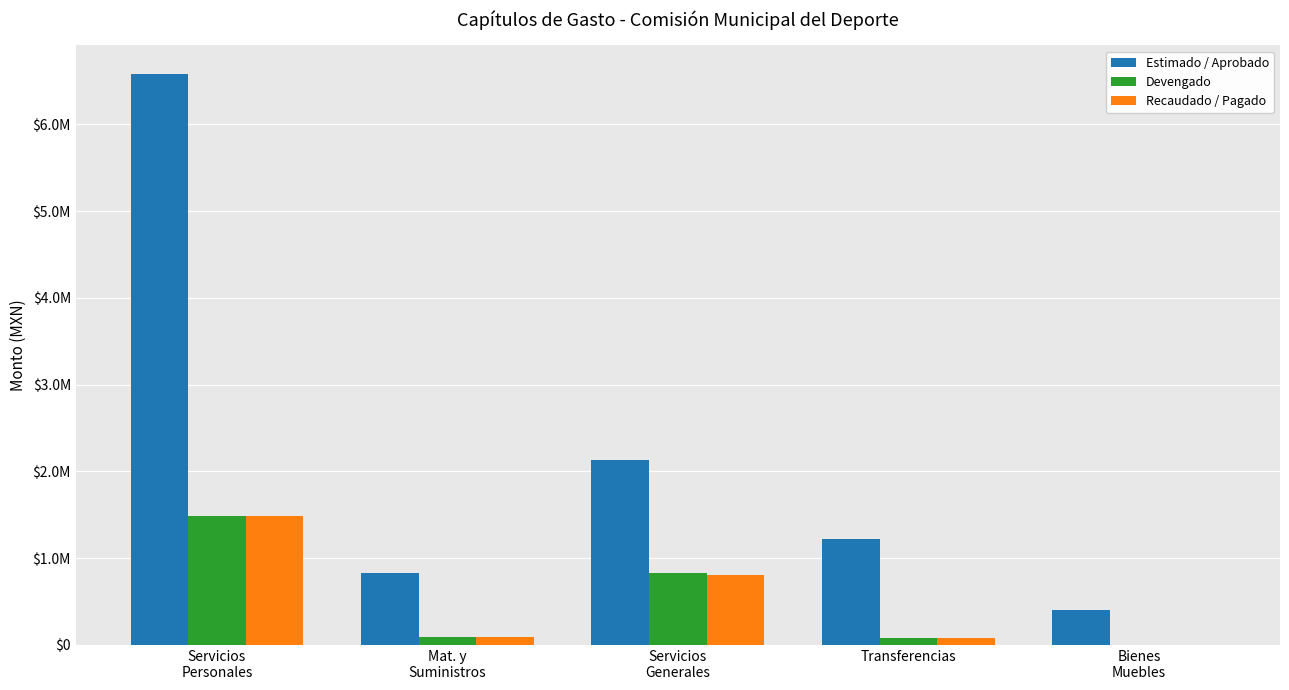

At how many categories does at least one series exceed 2958124?

1